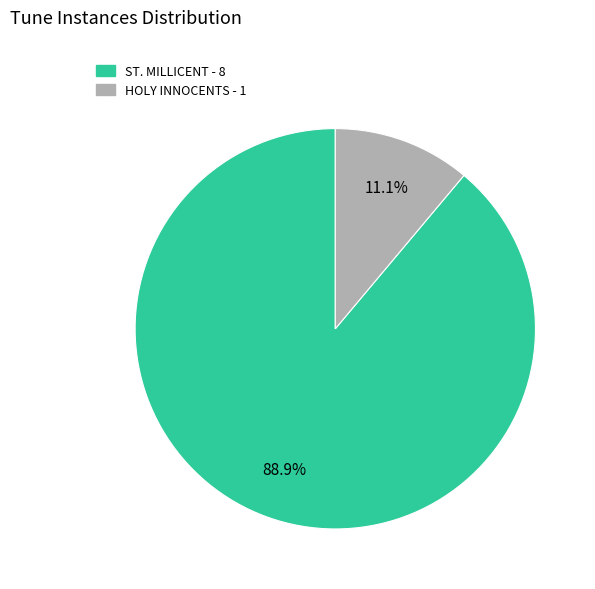

Is it true that ST. MILLICENT is 89% of the pie?

True